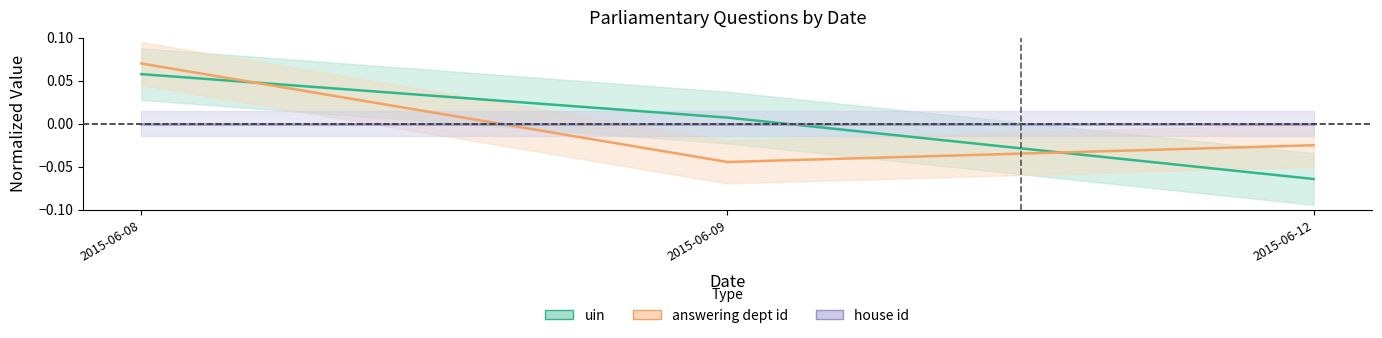

Which has a higher value, 2015-06-12 or 2015-06-09?

2015-06-09